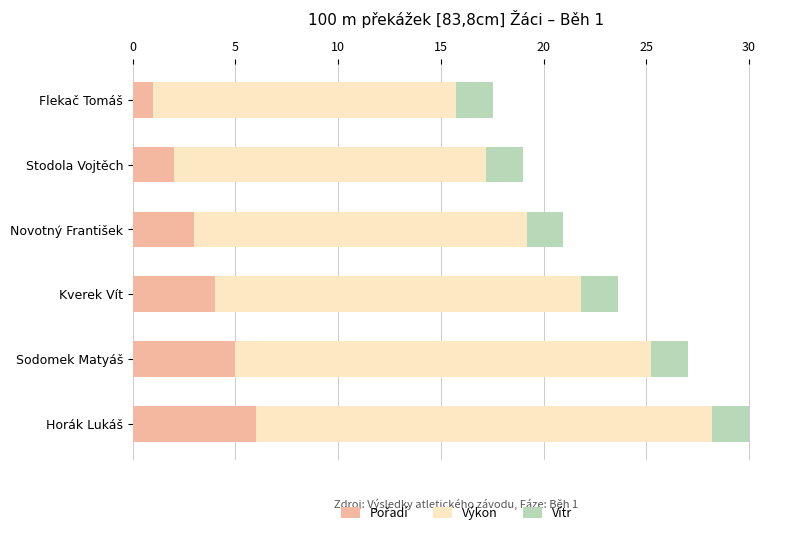

What is the total value across all series at Flekač Tomáš?

17.5